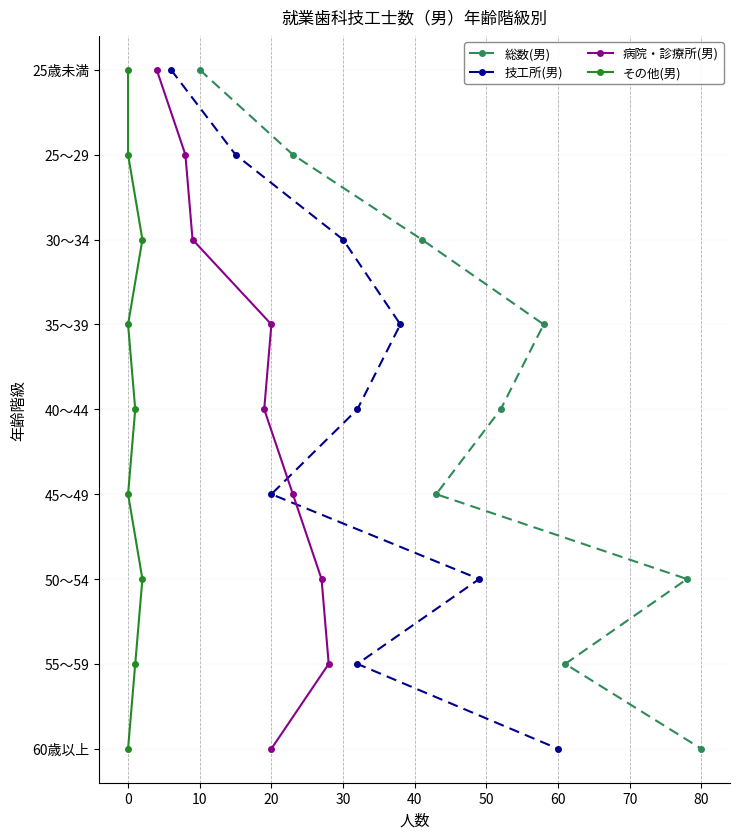

What are all the series names shown in the legend?

総数(男), 技工所(男), 病院・診療所(男), その他(男)